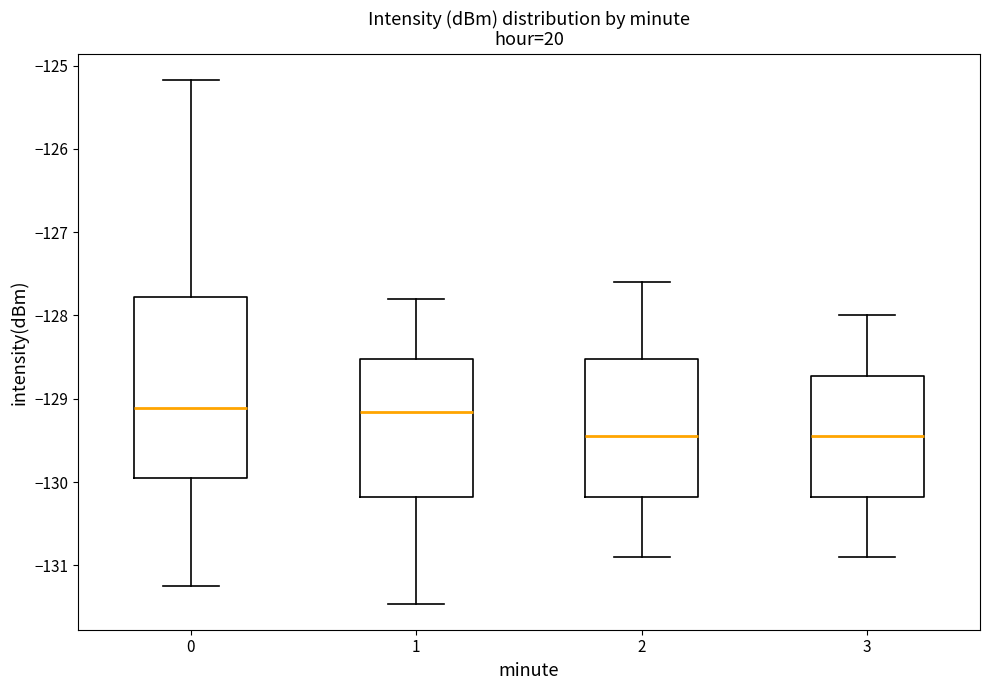

Comparing the boxes themselves (not the whiskers), which one is the tallest?

0